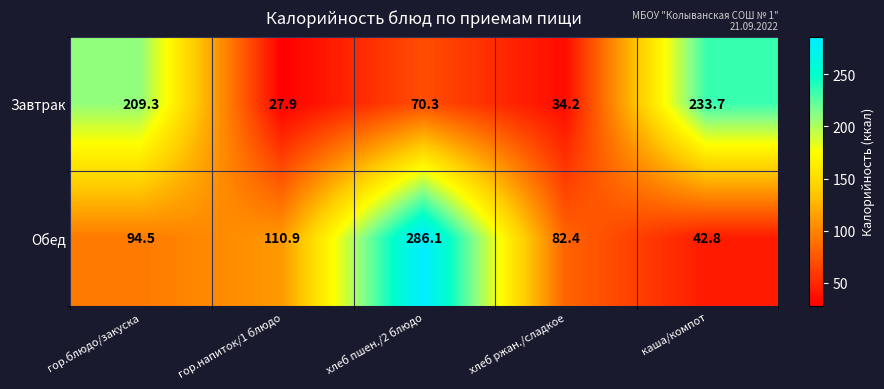

What is the total value across all series at хлеб ржан./сладкое?

116.6